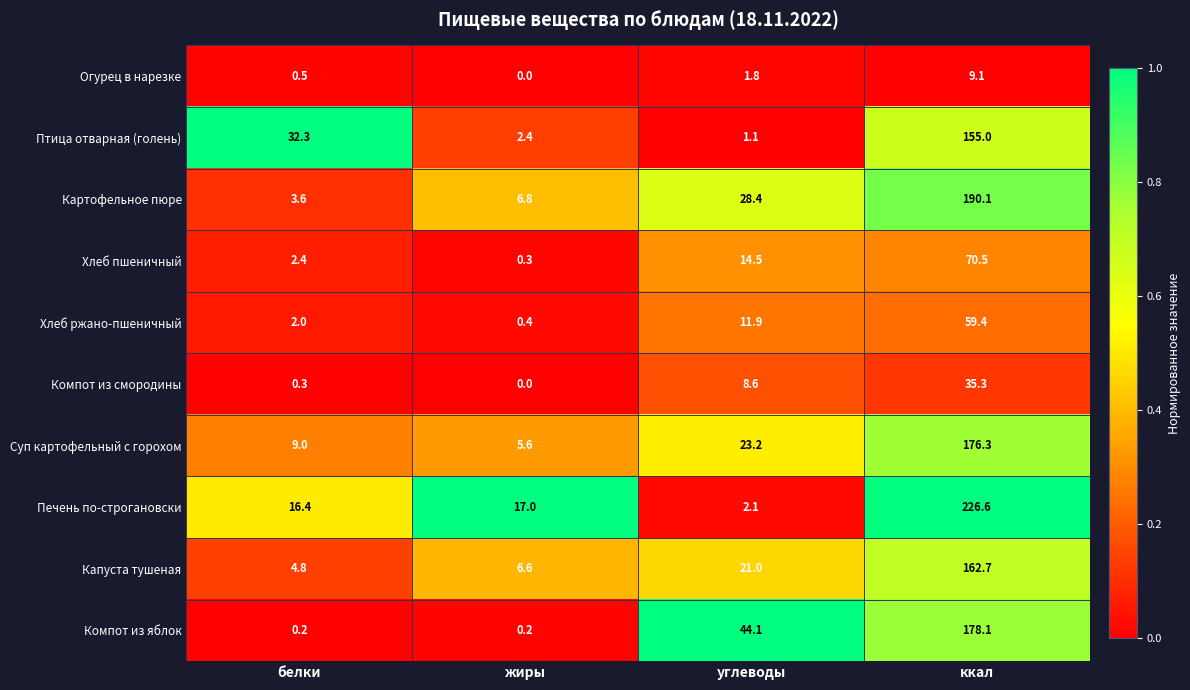

Which series has the largest range (max minus min)?

Печень по-строгановски